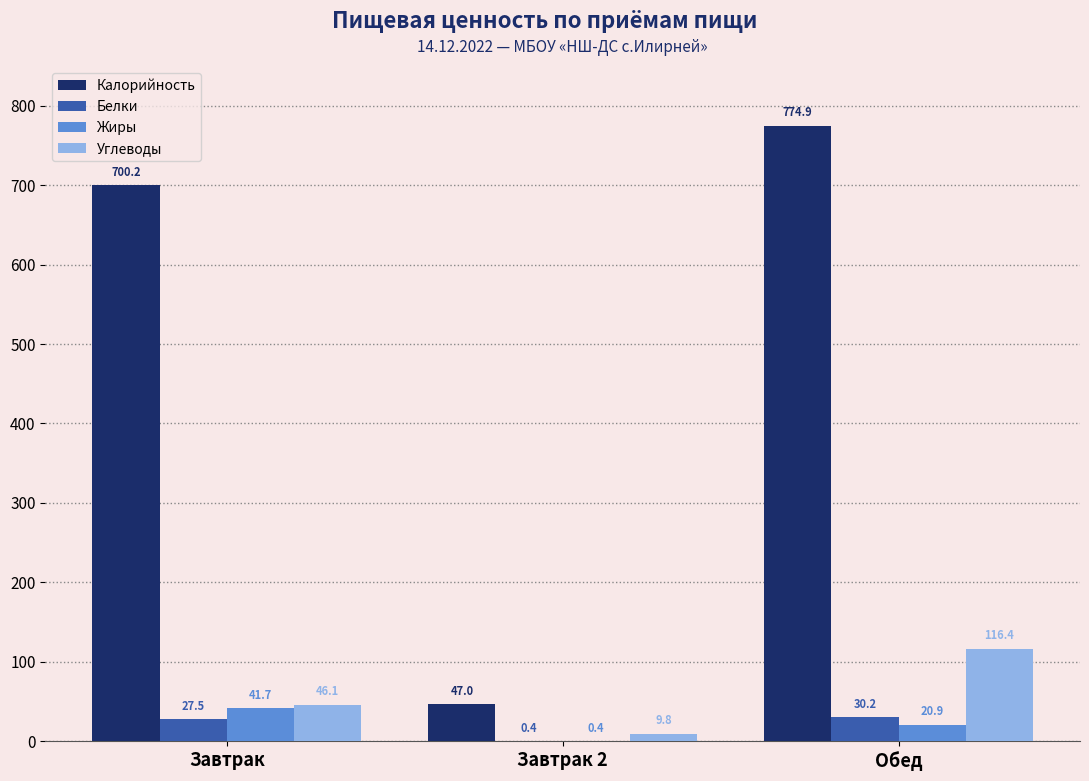

Are the bars grouped side by side (vs. stacked)?

Yes